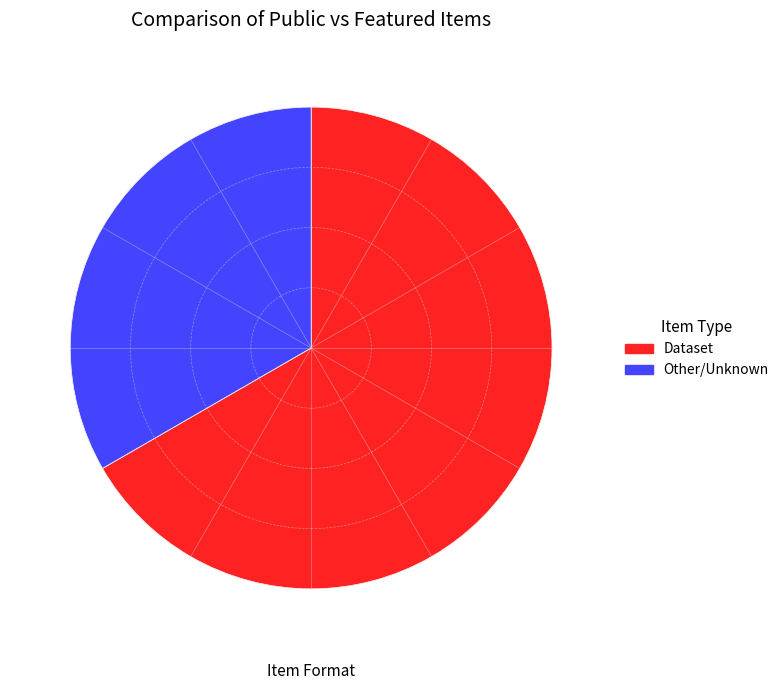

What is the largest slice in the pie chart?

Dataset